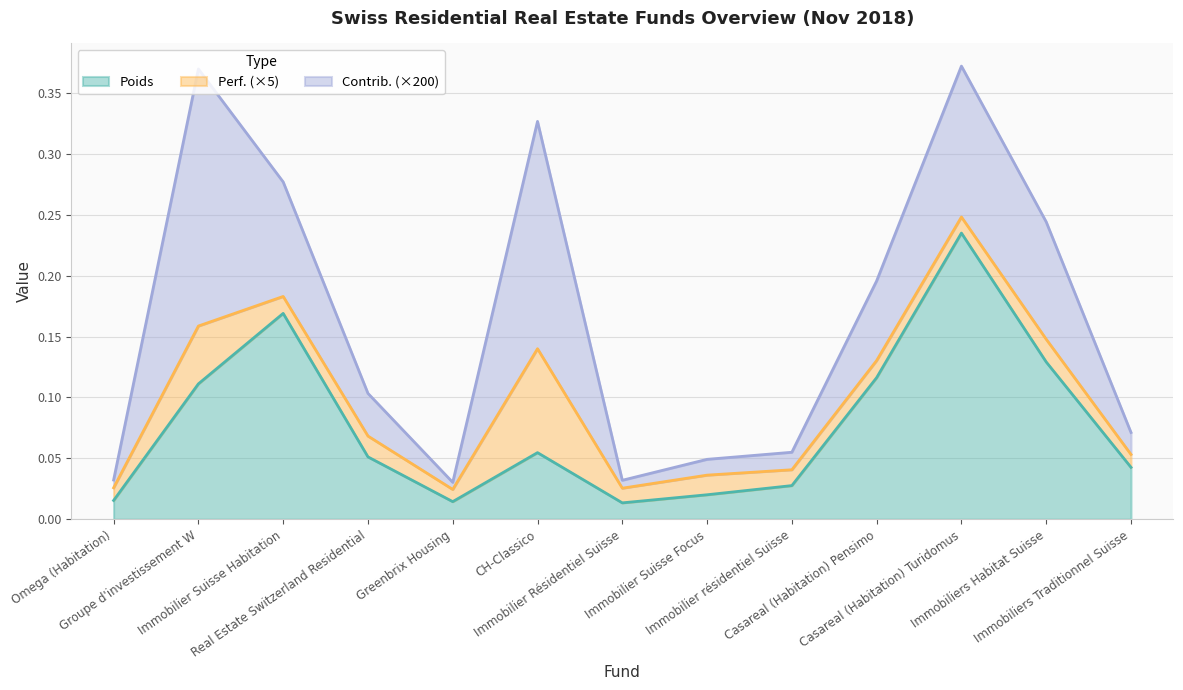

Which series has the largest range (max minus min)?

Poids